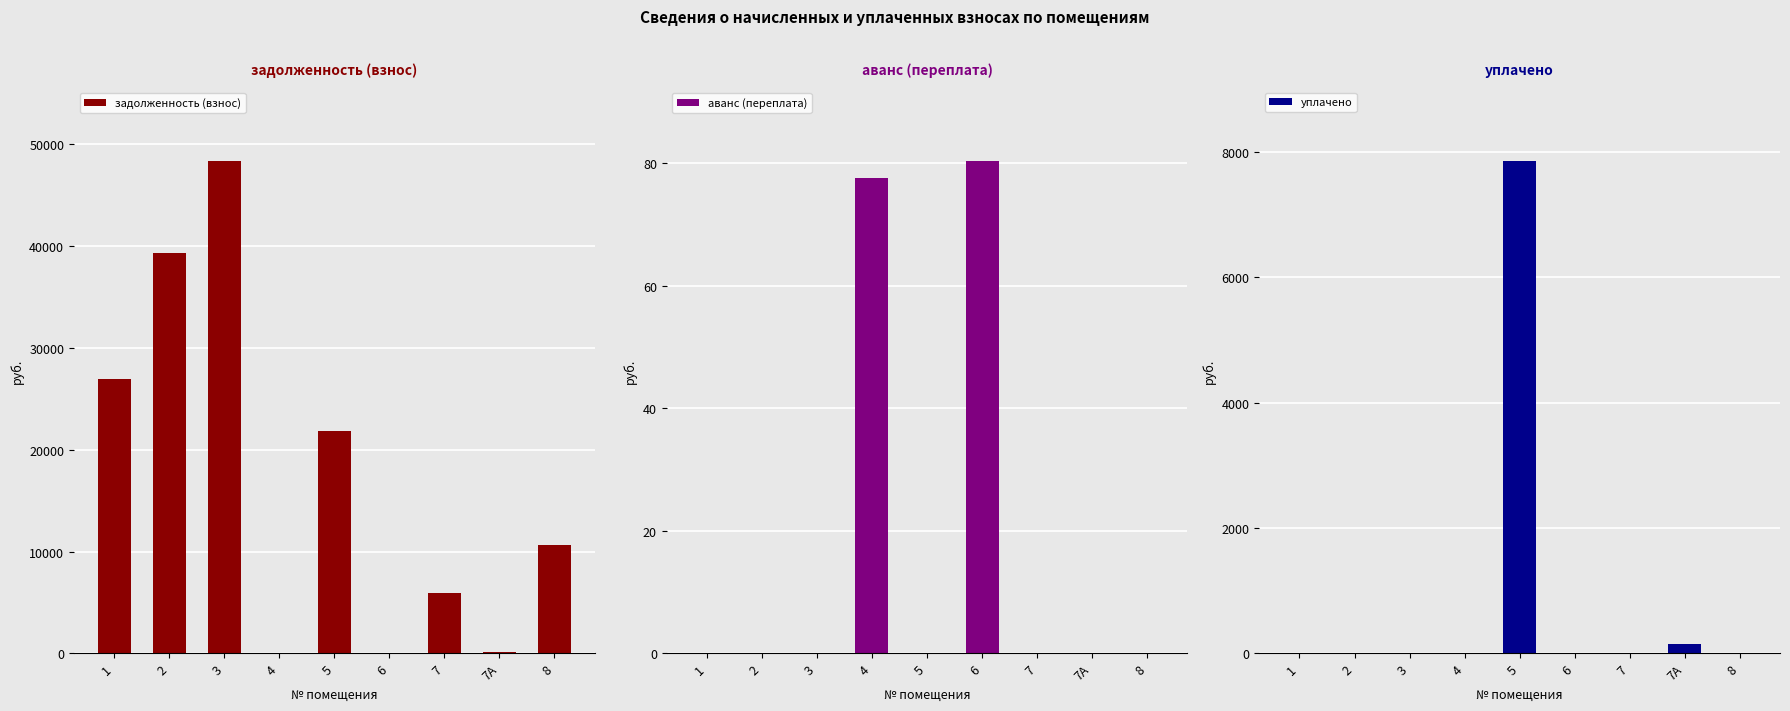

At how many categories does at least one series exceed 5720?

6